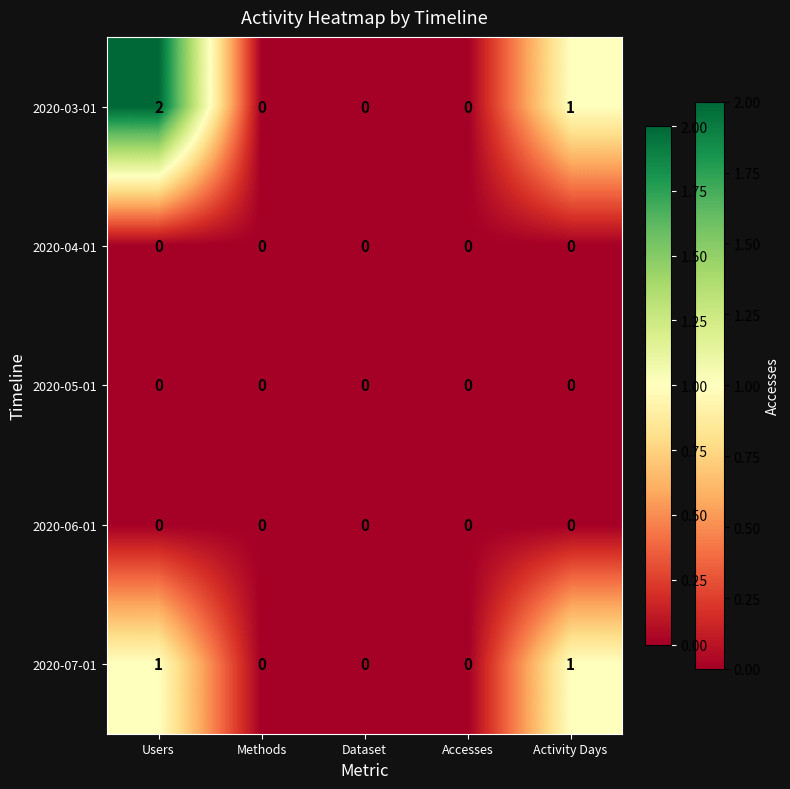

Which category has the highest value across all series?

Users